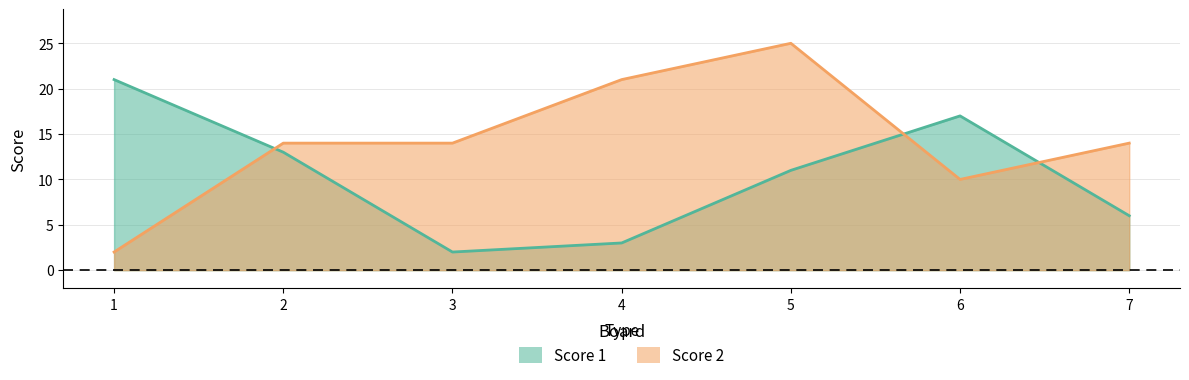

At which label does Score 2 first exceed 14?

4